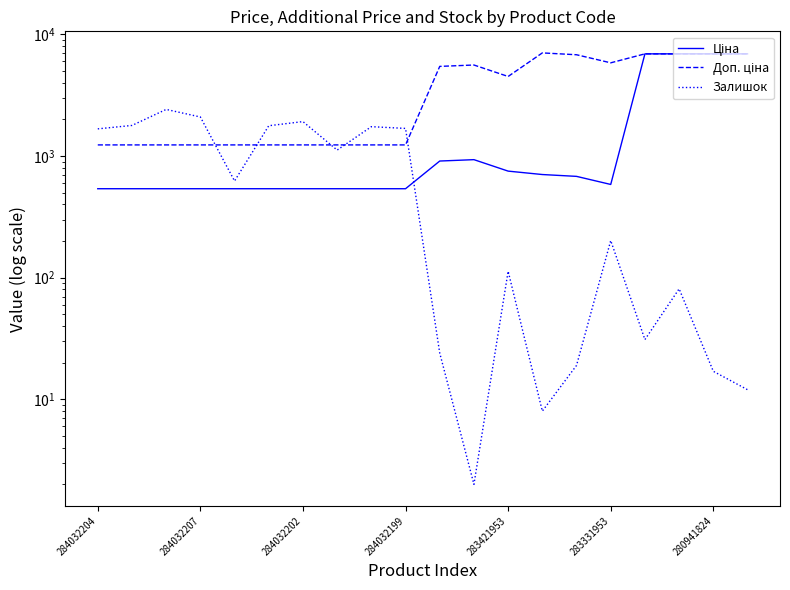

Reading left to right, extract all data points from this chart.

Ціна: 539.0	539.0	539.0	539.0	539.0	539.0	539.0	539.0	539.0	539.0	910.4	934.5	752.2	705.1	681.0	584.4	6925.7	6925.7	6925.7	6925.7
Доп. ціна: 1235.4	1235.4	1235.4	1235.4	1235.4	1235.4	1235.4	1235.4	1235.4	1235.4	5462.3	5607.2	4513.3	7051.3	6809.8	5843.9	6925.7	6925.7	6925.7	6925.7
Залишок: 1674.0	1786.0	2419.0	2096.0	624.0	1776.0	1921.0	1120.0	1745.0	1688.0	24.0	2.0	113.0	8.0	19.0	202.0	31.0	81.0	17.0	12.0